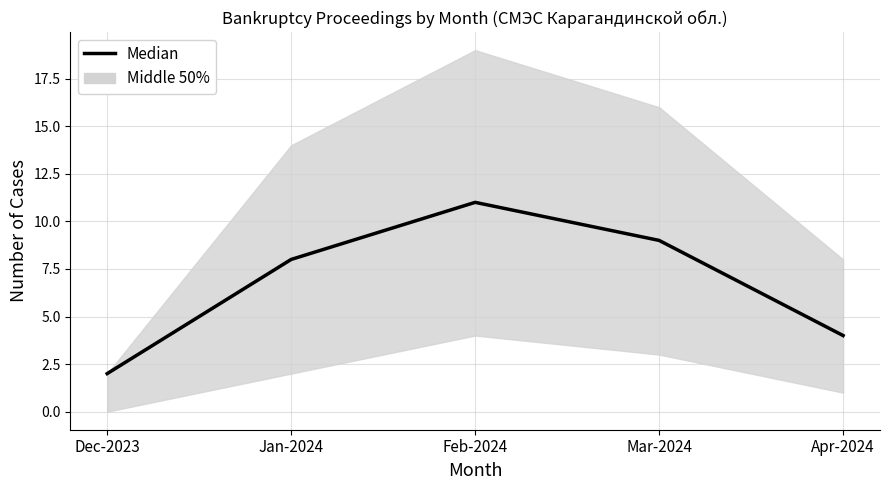

Reading left to right, what are all the values shown in this chart?

Dec-2023=2	Jan-2024=8	Feb-2024=11	Mar-2024=9	Apr-2024=4